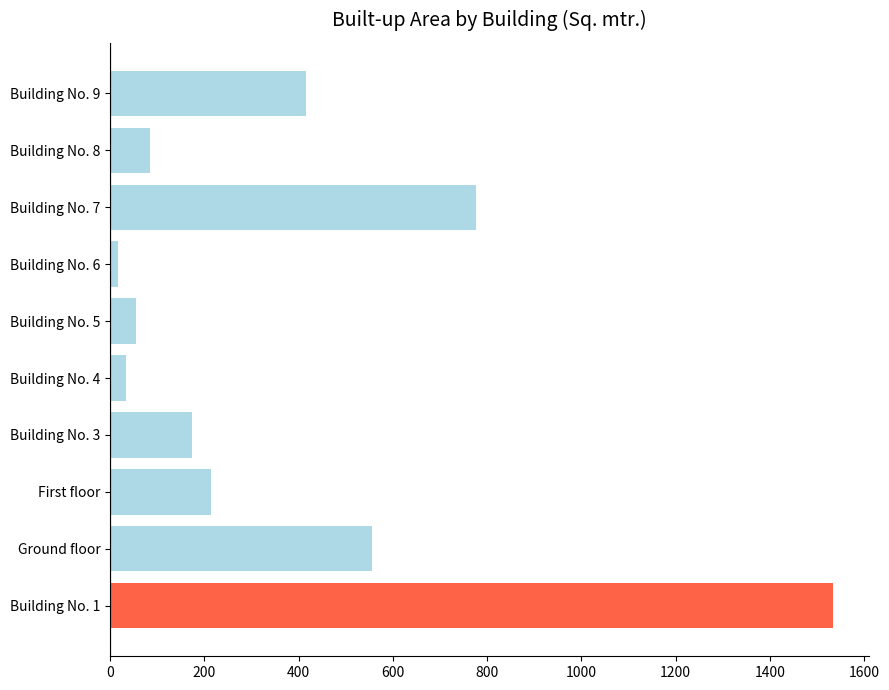

Where is the data nearest to the value 775?

Building No. 7